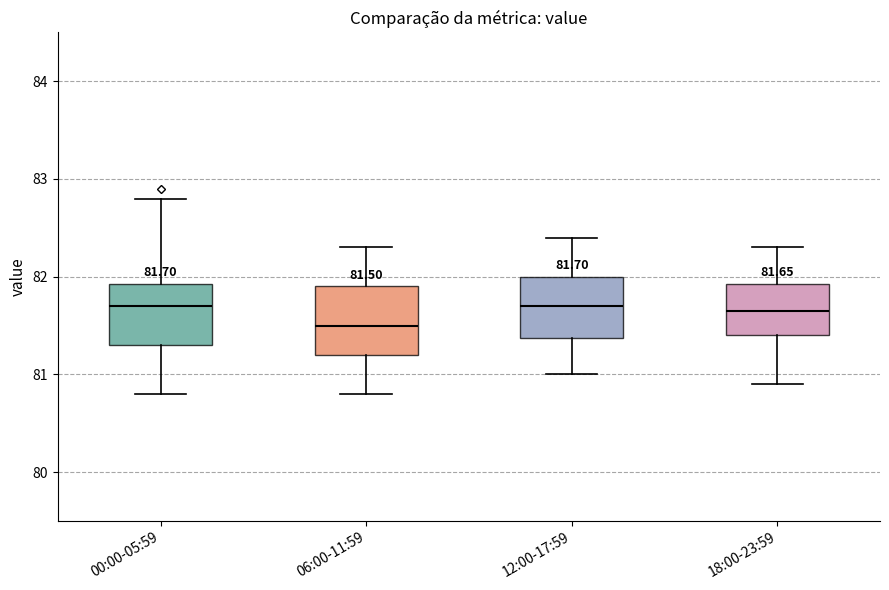

Which box has the lowest median line?

06:00-11:59